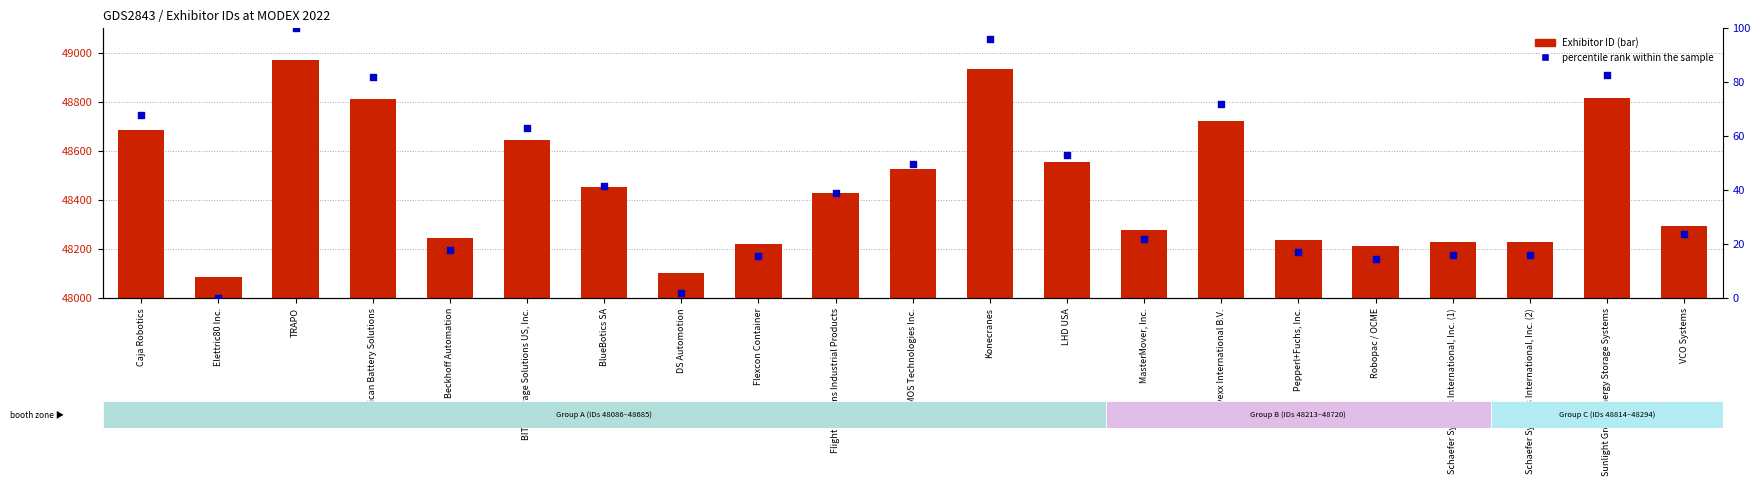

What is the total value across all series at Konecranes?

49030.0